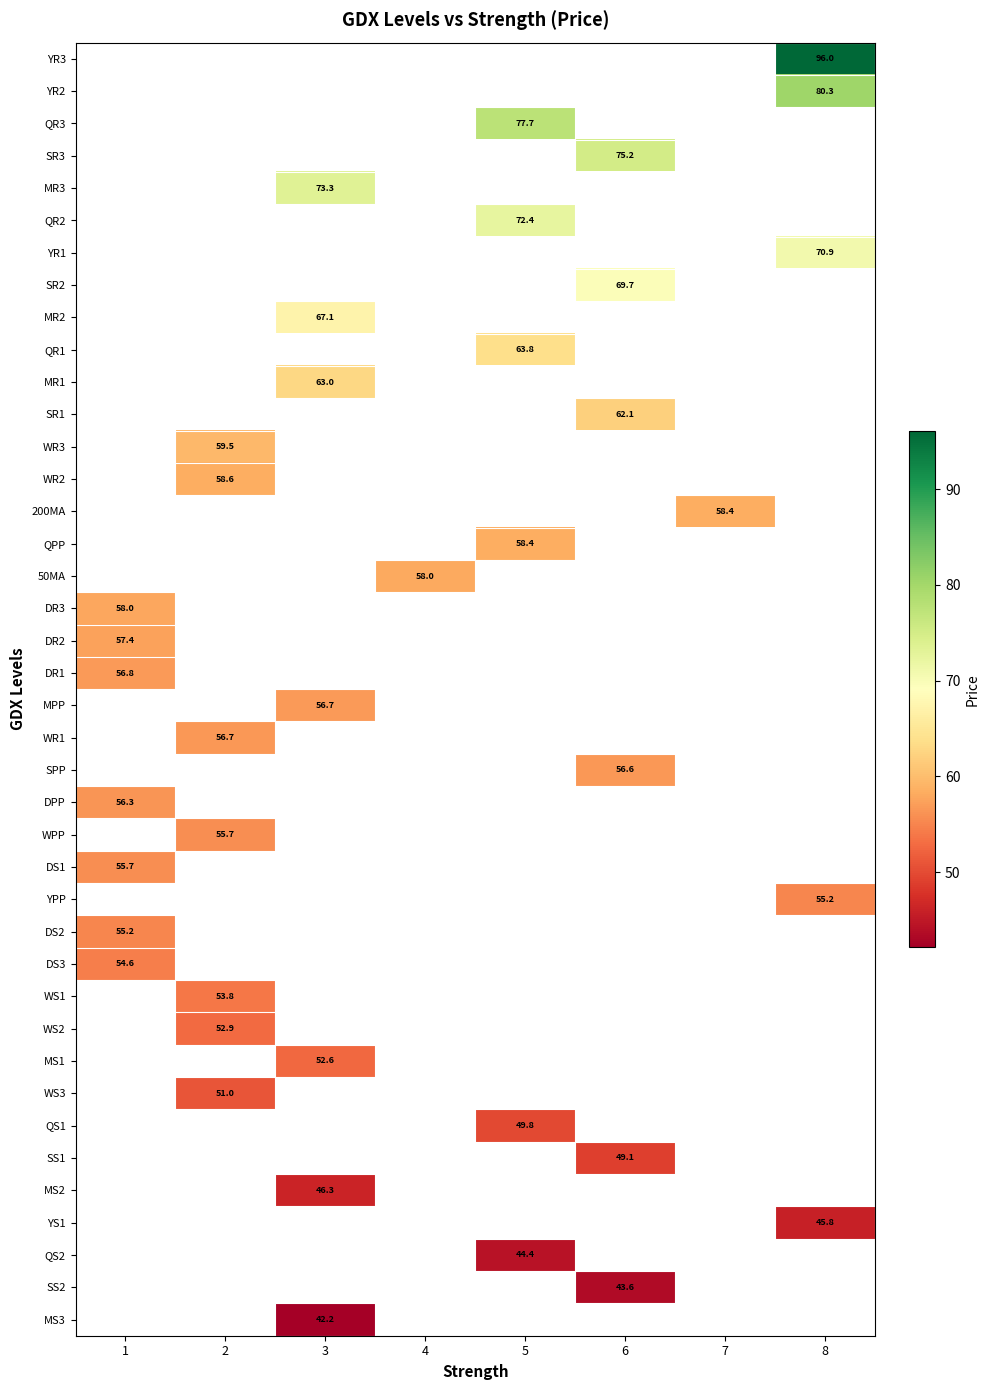

Rank the series by their maximum value, from highest to lowest.

YR3, YR2, QR3, SR3, MR3, QR2, YR1, SR2, MR2, QR1, MR1, SR1, WR3, WR2, 200MA, QPP, 50MA, DR3, DR2, DR1, MPP, WR1, SPP, DPP, WPP, DS1, YPP, DS2, DS3, WS1, WS2, MS1, WS3, QS1, SS1, MS2, YS1, QS2, SS2, MS3